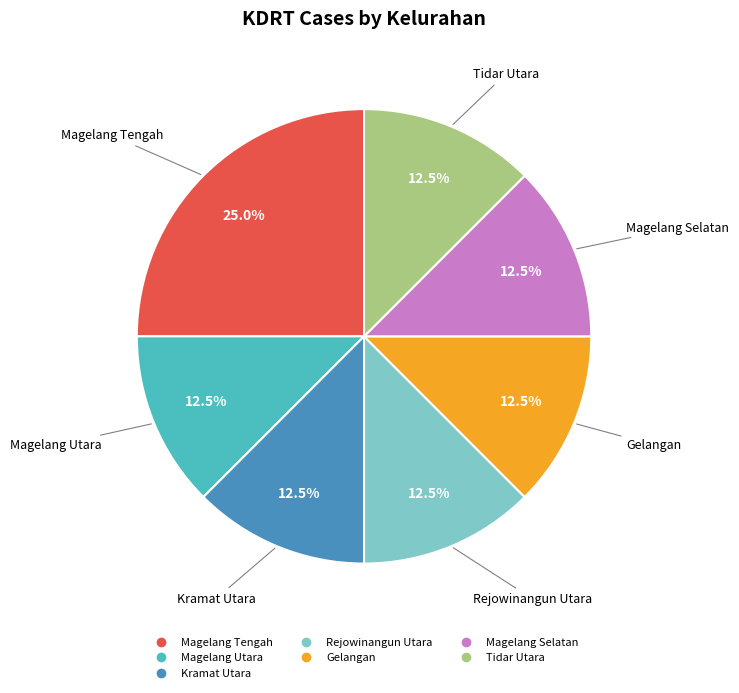

Which category has the biggest portion of the pie?

Magelang Tengah